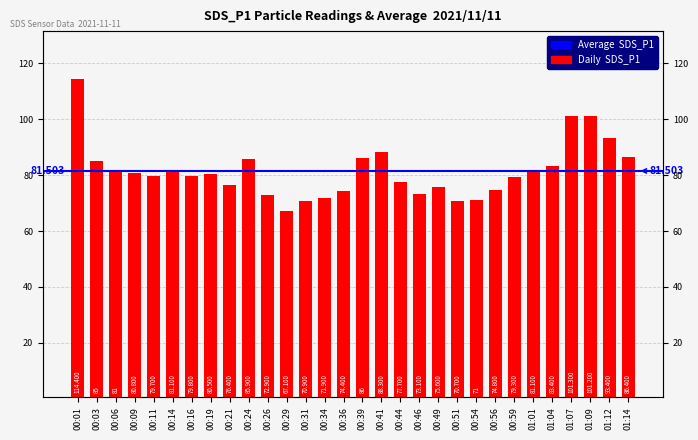

What is the label of the 22nd bar from the left?

00:54